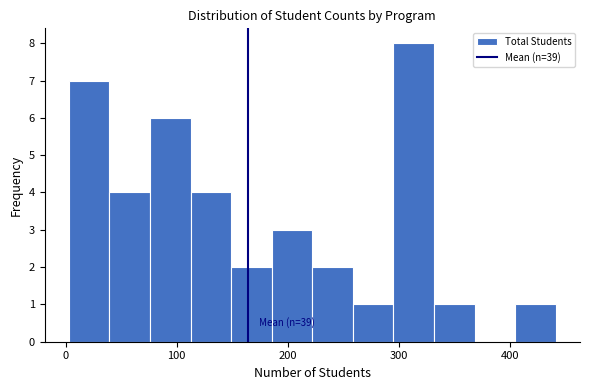

Around what value on the x-axis is the tallest bar? Give the approximate position of its centre, as read against the axis.

310